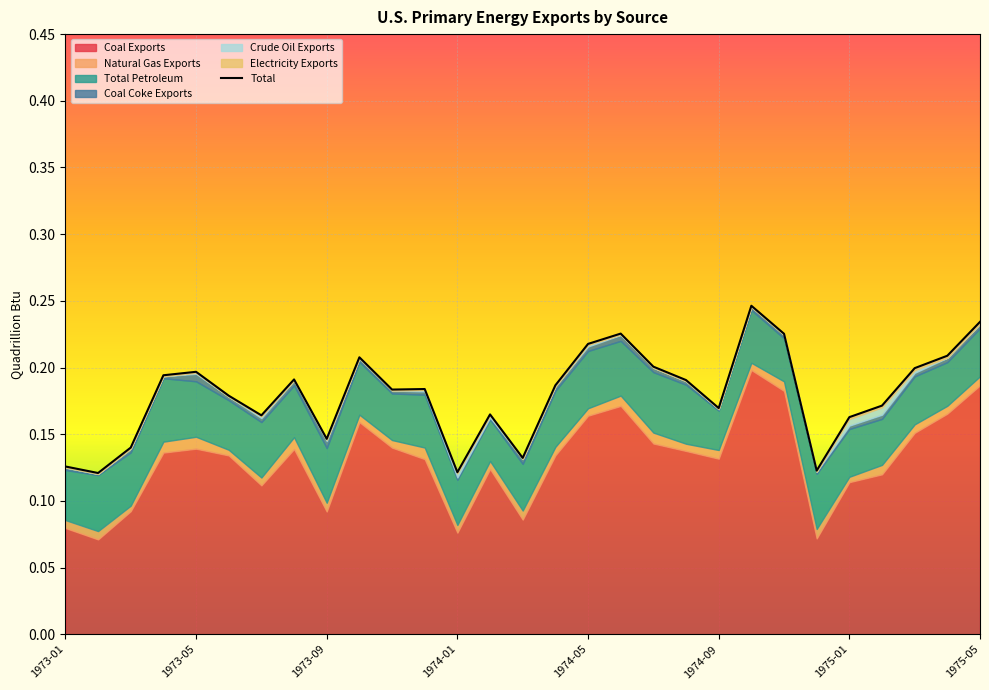

Reading left to right, transcribe all the data shown in this chart.

0.1	0.1	0.1	0.2	0.2	0.2	0.2	0.2	0.1	0.2	0.2	0.2	0.1	0.2	0.1	0.2	0.2	0.2	0.2	0.2	0.2	0.2	0.2	0.1	0.2	0.2	0.2	0.2	0.2